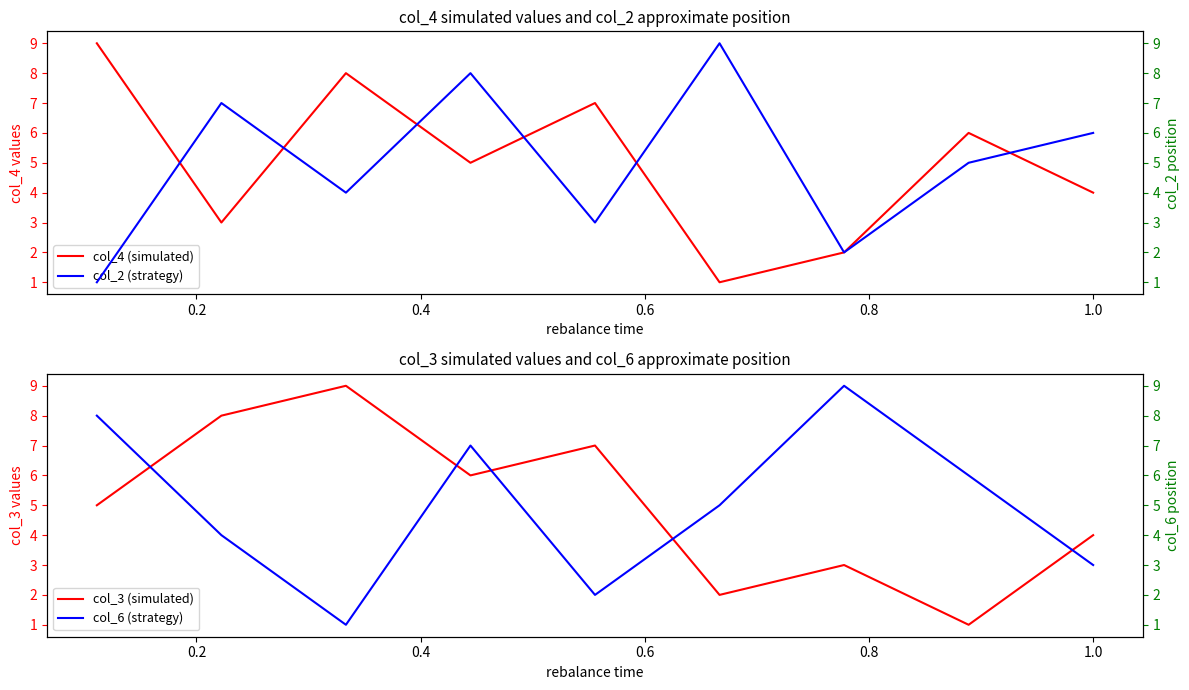

What are all the series names shown in the legend?

col_4 (simulated), col_3 (simulated), col_2 (strategy), col_6 (strategy)